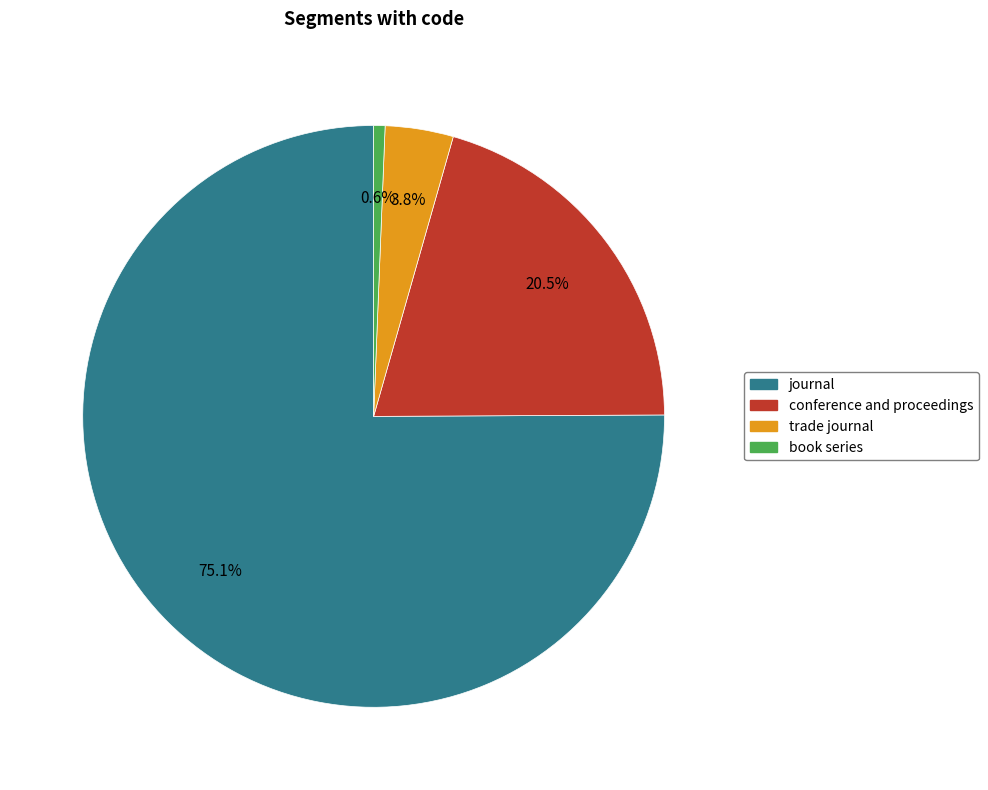

To the nearest percent, what percentage of the pie is trade journal?

4%